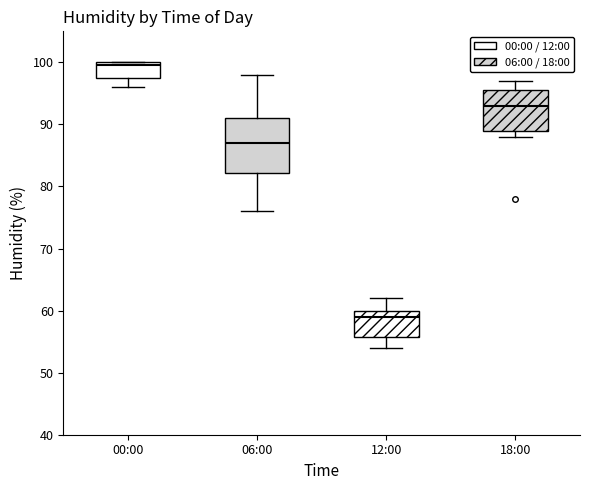

Which box is the tallest, from its lower edge to its upper edge?

06:00